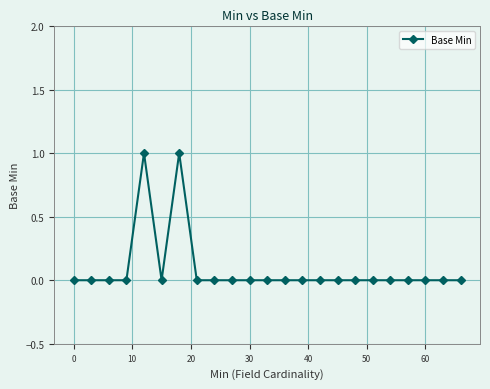

True or false: there are more than 1 points higher than both neighbors.

True